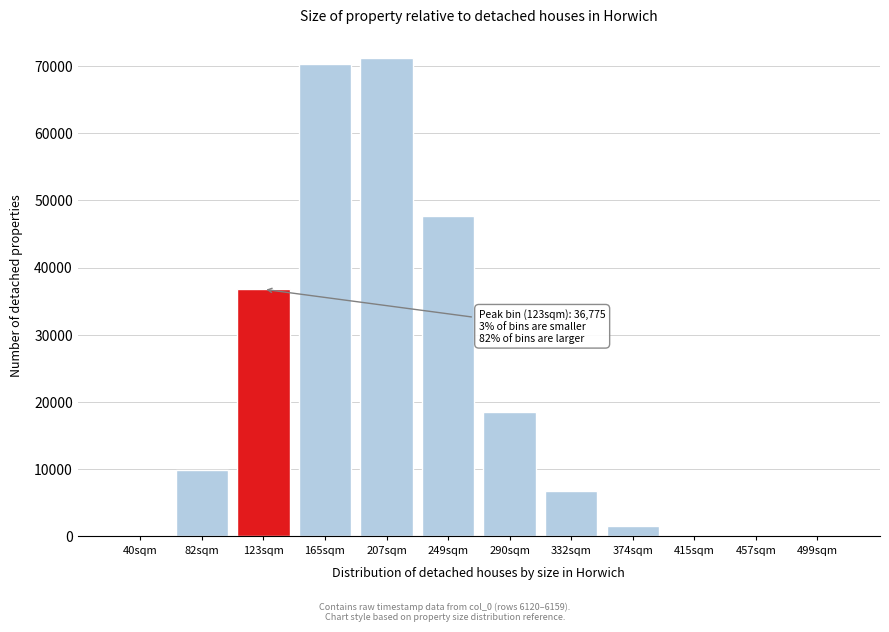

Approximately how many times larger is the value at 123sqm compared to 165sqm?

0.5